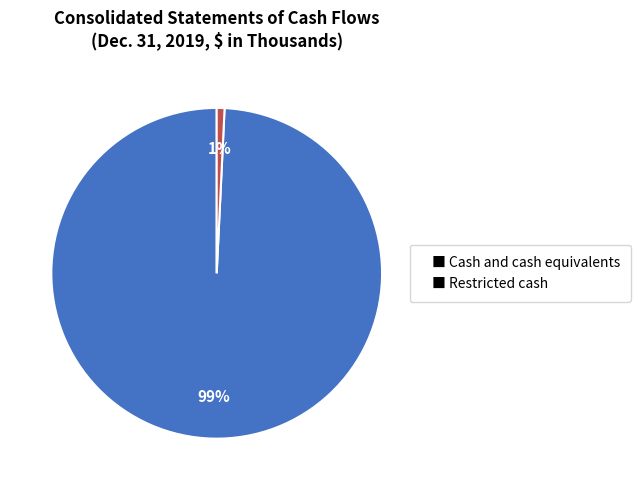

Do ■ Cash and cash equivalents and ■ Restricted cash together represent more than half of the pie?

Yes